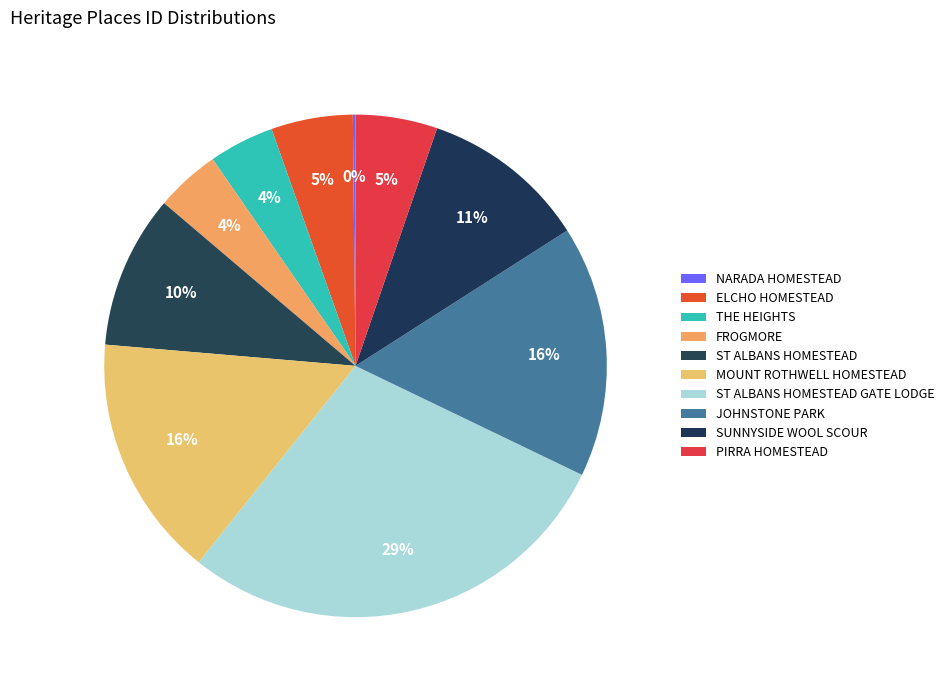

To the nearest percent, what percentage of the pie is ST ALBANS HOMESTEAD?

10%